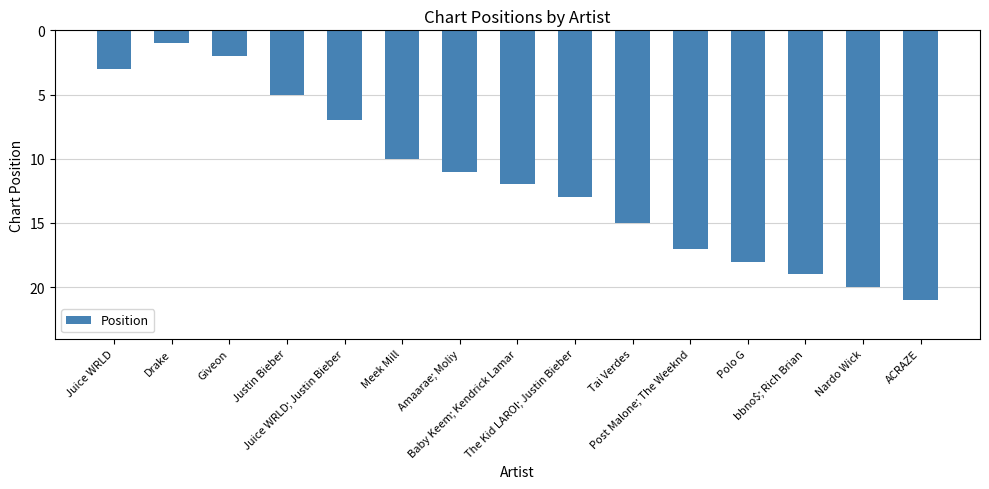

Which has a higher value, Juice WRLD; Justin Bieber or Nardo Wick?

Nardo Wick